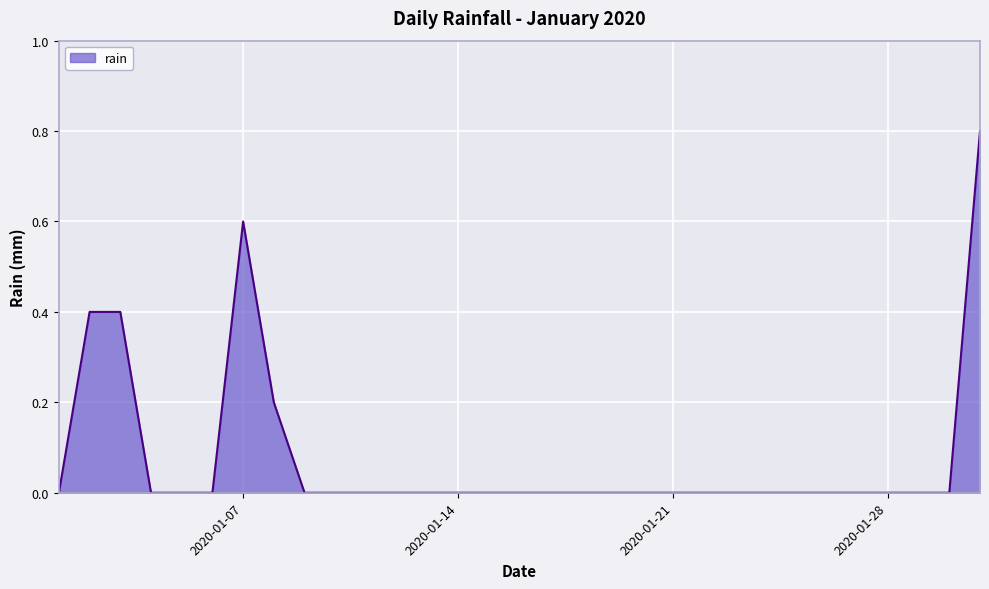

What is the difference between the maximum and minimum values?

0.8